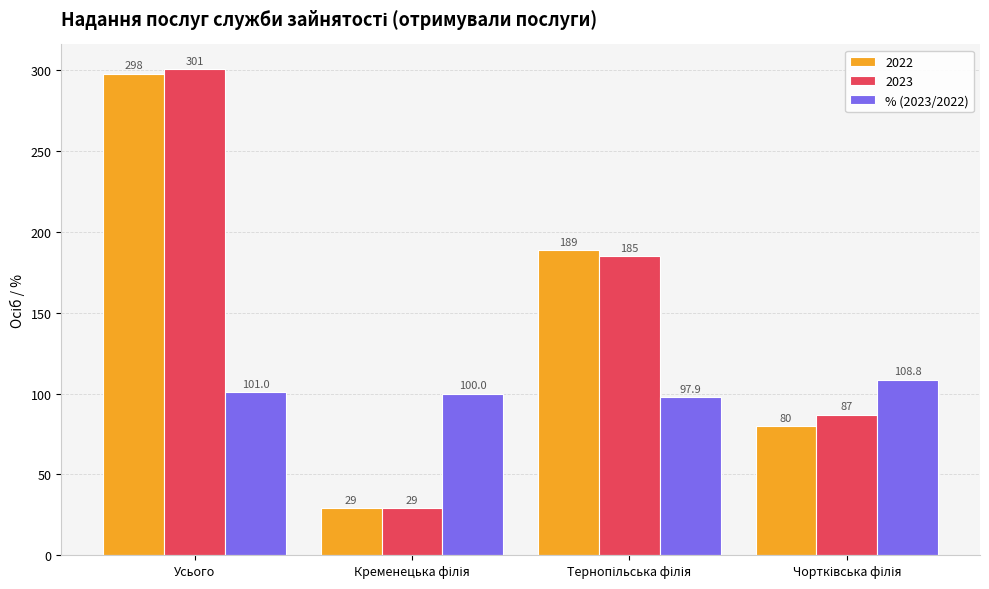

At which category is the sum across all series the highest?

Усього